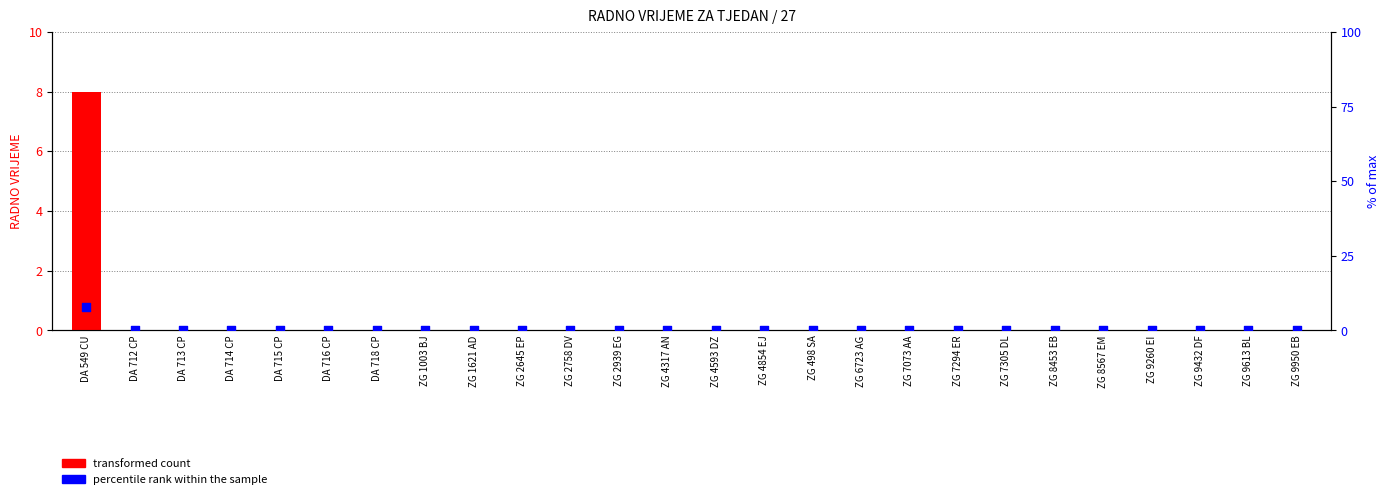

Which series has the largest total across all categories?

transformed count